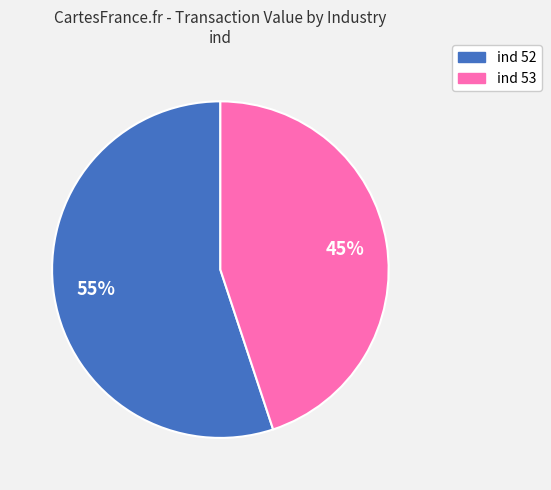

To the nearest percent, what is the difference between the largest and smallest slice percentages?

10%